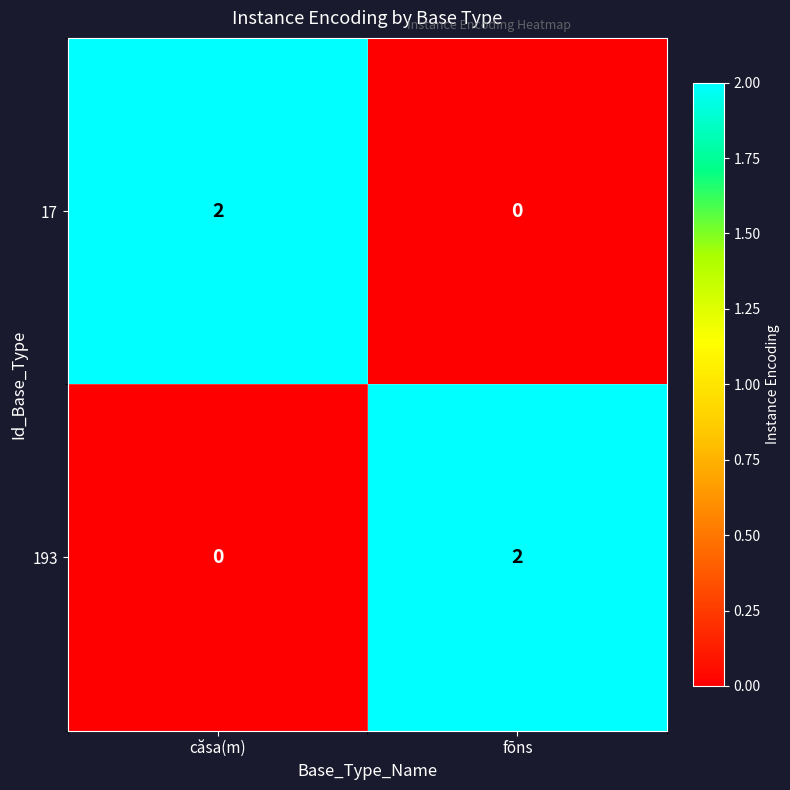

What is the difference between the highest and lowest values at căsa(m)?

2